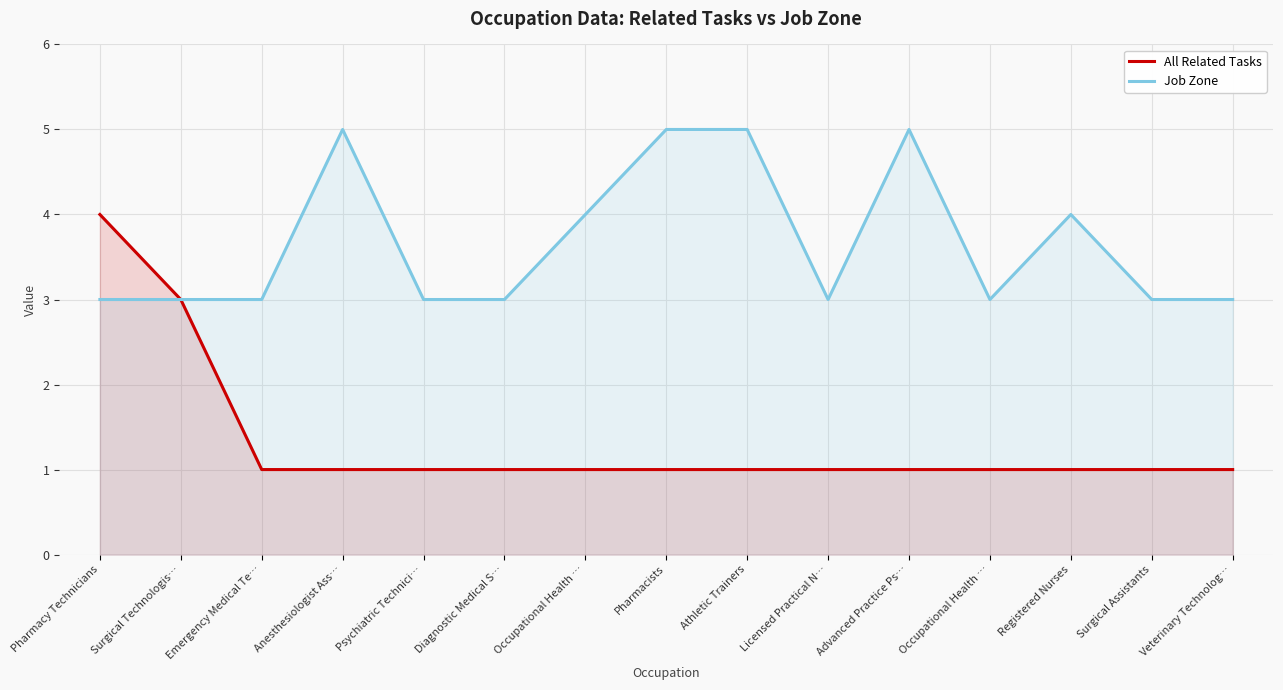

At which label is Job Zone closest to 4?

Occupational Health …